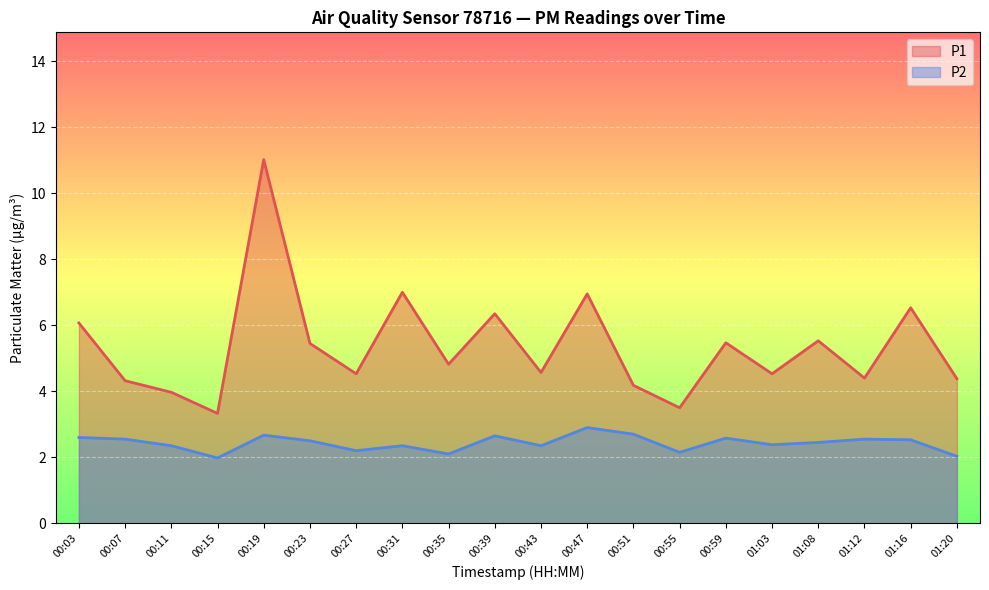

How many interior local valleys does the P2 series have?

6